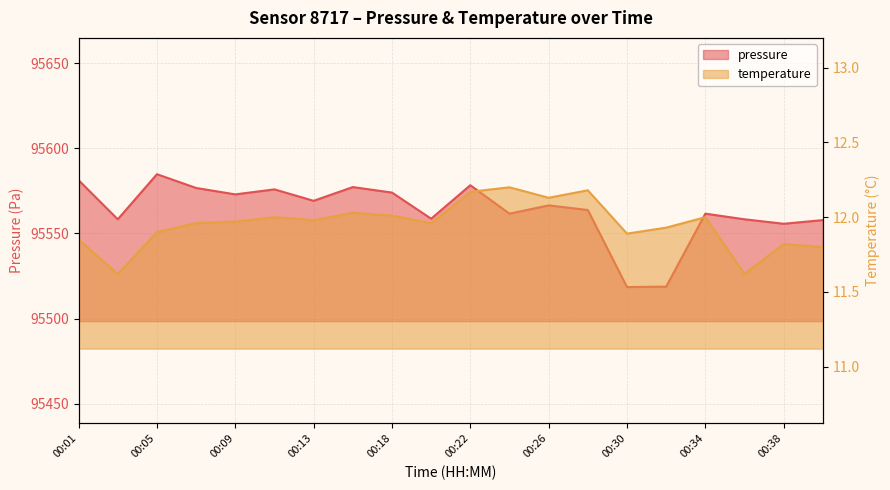

How many interior local valleys does the pressure series have?

7